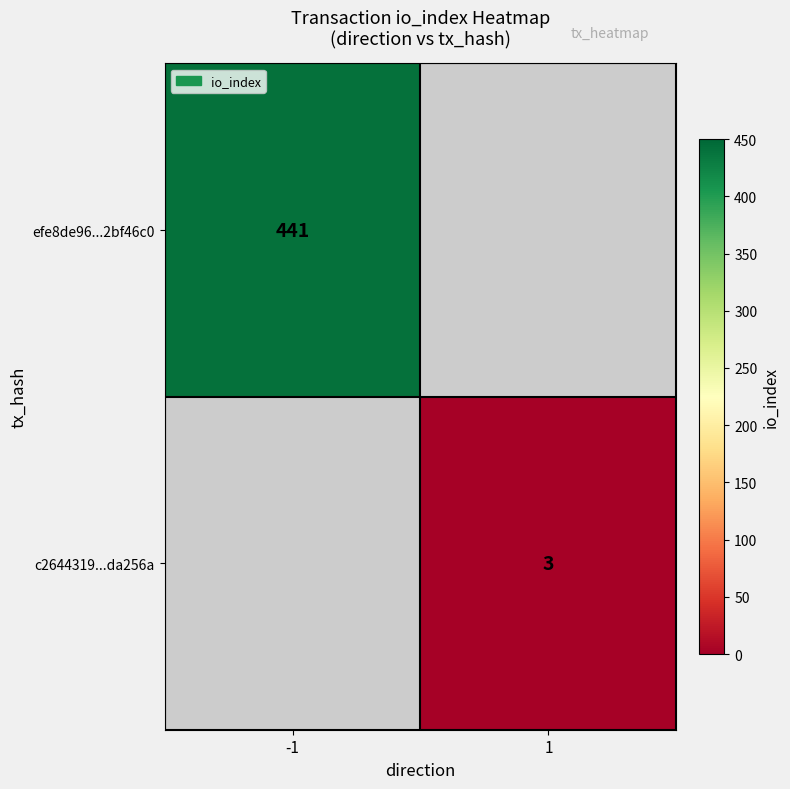

Is it true that efe8de96...2bf46c0 equals 212 at -1?

False